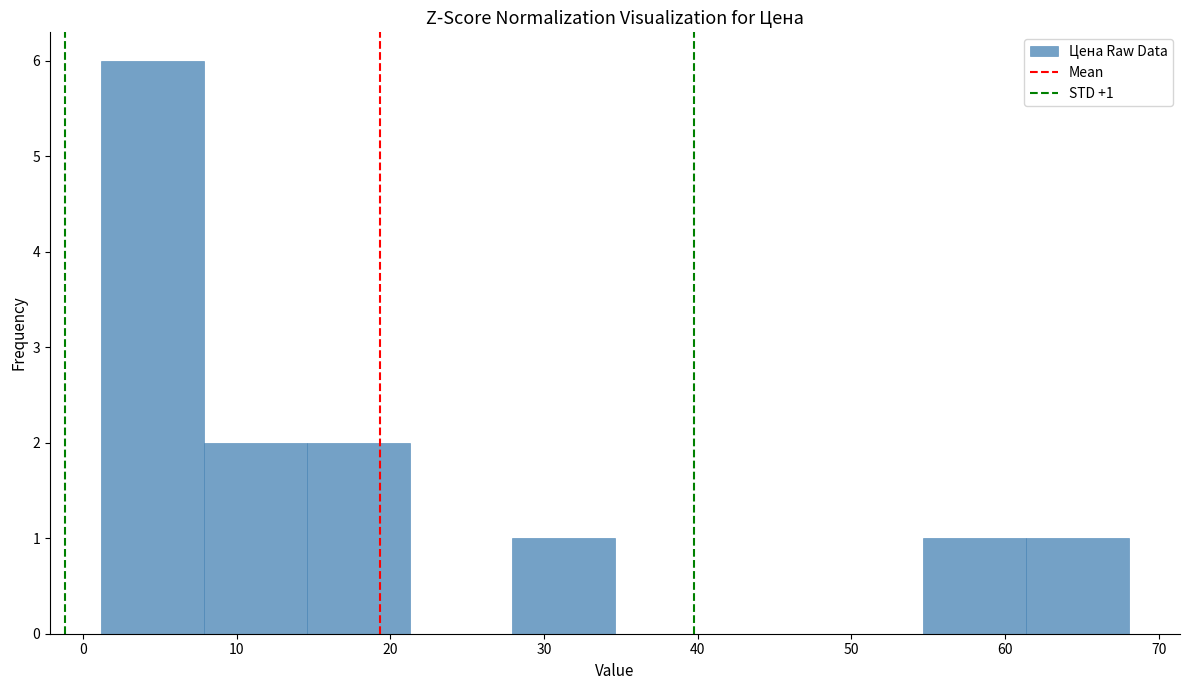

Which range on the x-axis has the tallest bar?

1 to 8